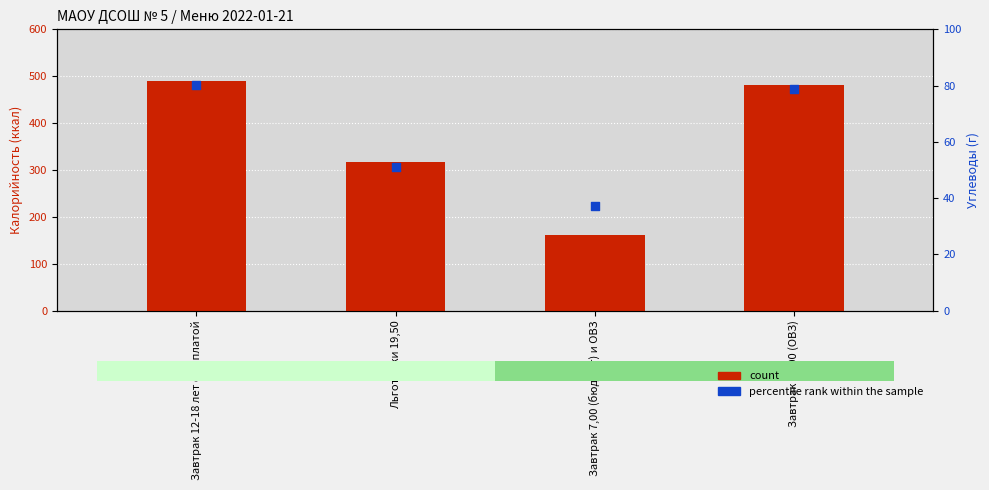

Is the value of percentile_rank within the sample at Завтрак 47,00 (ОВЗ) greater than the value of count at Льготники 19,50?

No